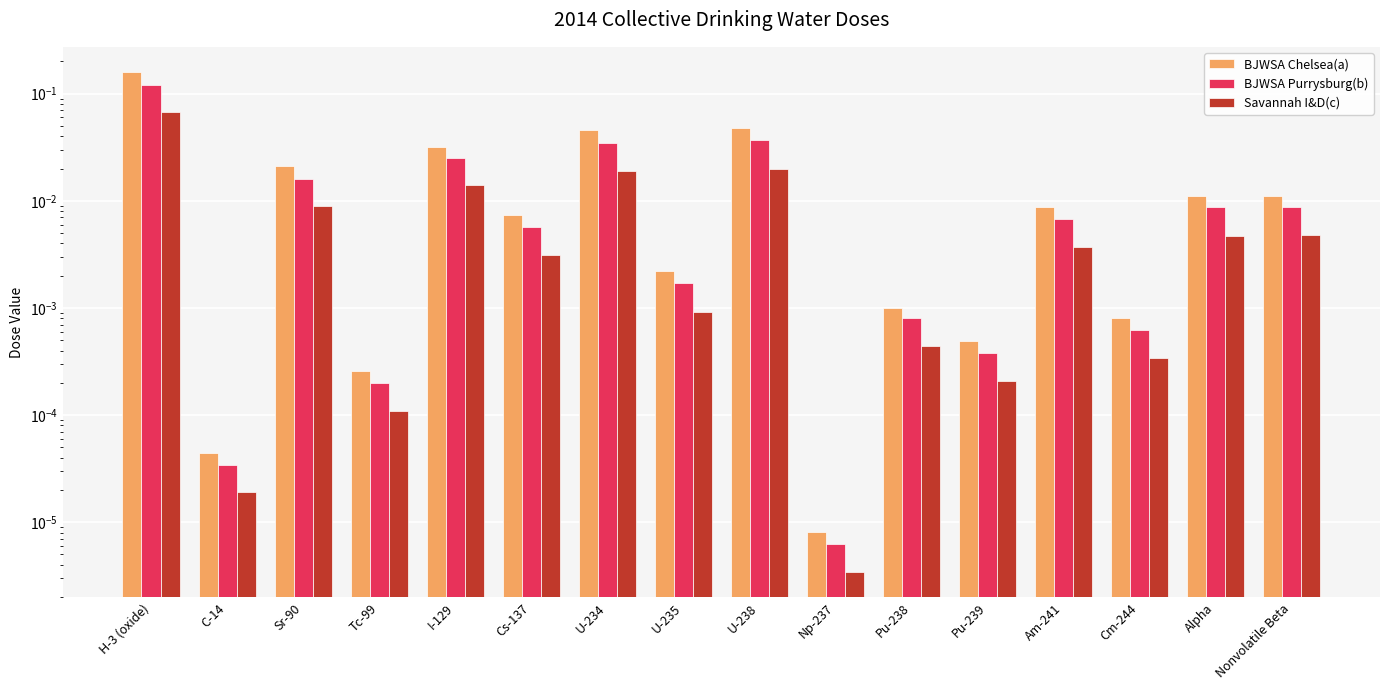

The Savannah I&D(c) series shows 0.0 at H-3 (oxide). True or false?

False